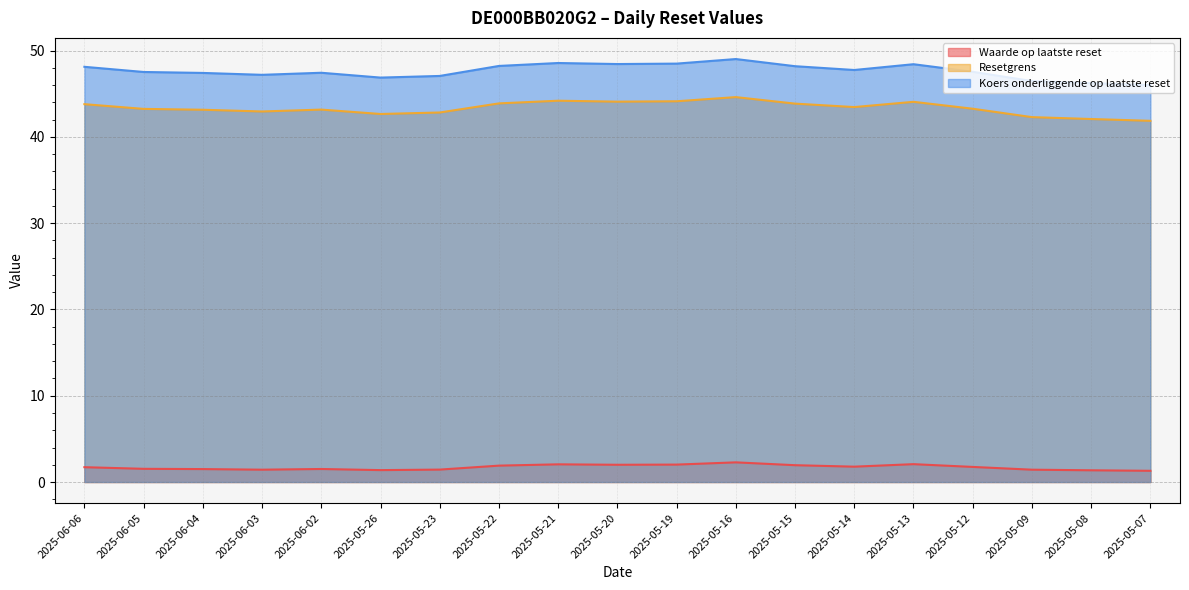

Which label corresponds to the largest value in the chart?

2025-05-16